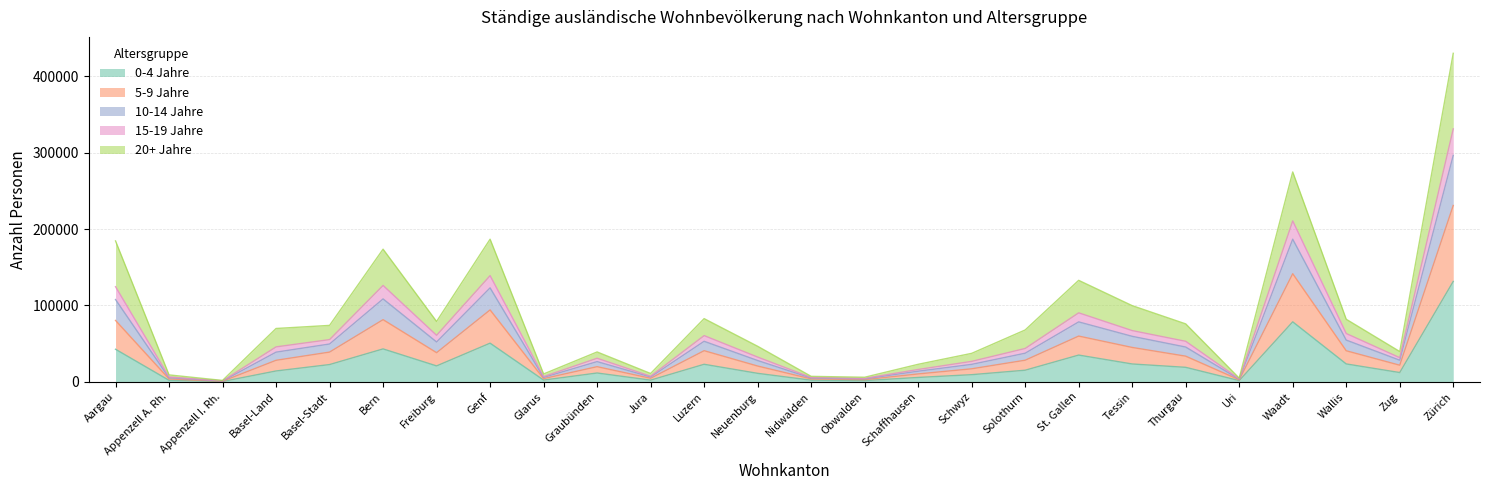

At which category is the sum across all series the highest?

Zürich